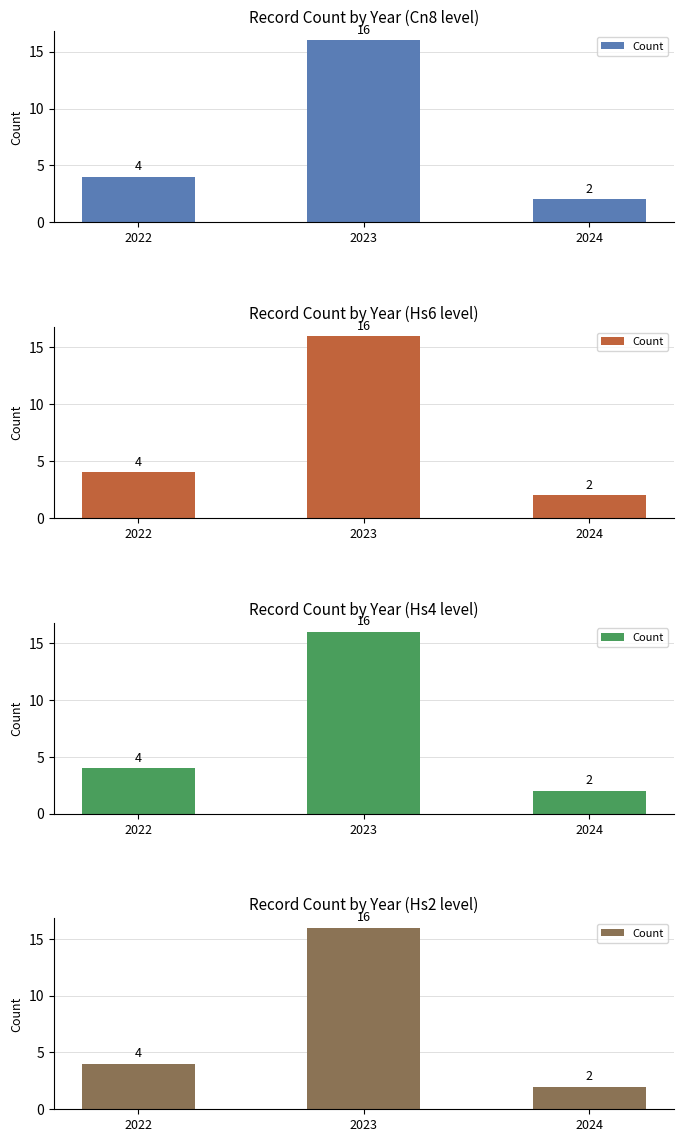

The value at 2024 is 1. True or false?

False